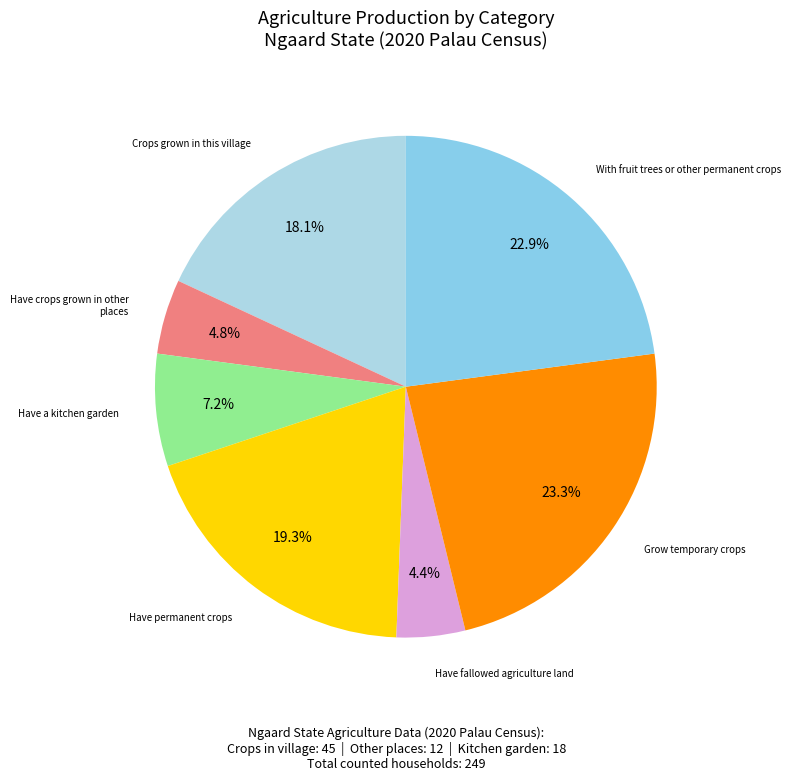

Count the number of slices in the pie.

7